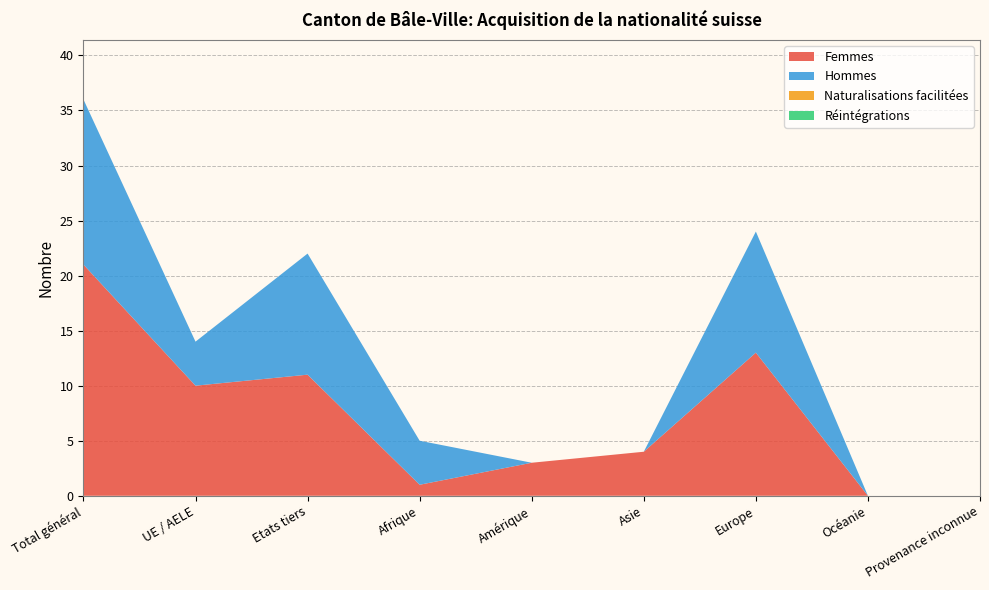

Reading left to right, what are all the values shown in this chart?

Total naturalisations: 36	14	22	5	3	4	24	0	0
Naturalisations ordinaires: 36	14	22	5	3	4	24	0	0
Femmes: 21	10	11	1	3	4	13	0	0
Hommes: 15	4	11	4	0	0	11	0	0
Naturalisations facilitées: 0	0	0	0	0	0	0	0	0
Réintégrations: 0	0	0	0	0	0	0	0	0